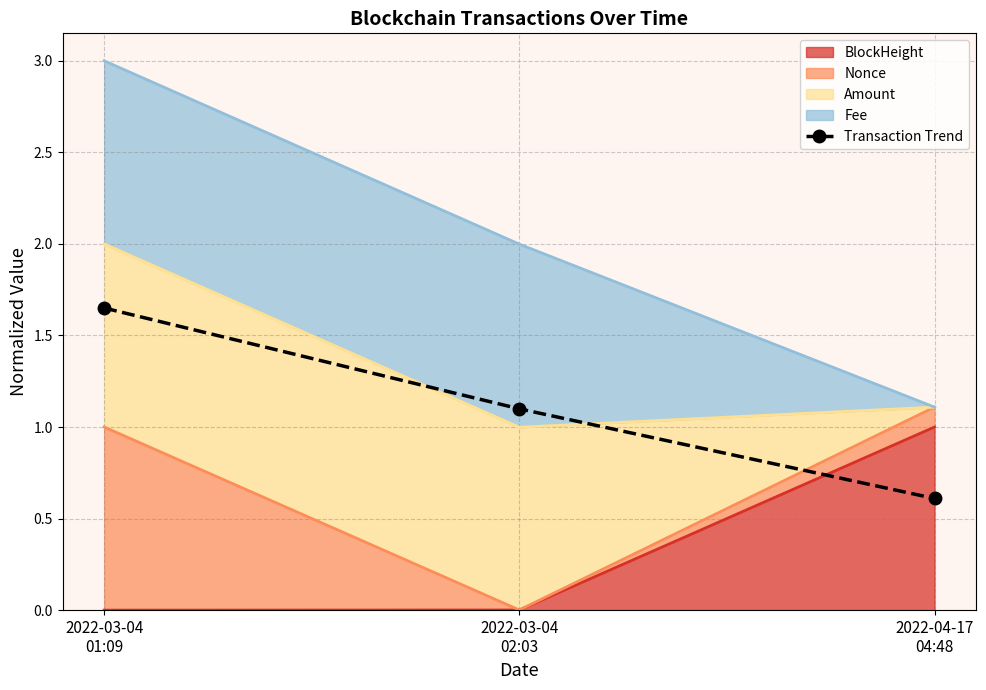

Reading left to right, what are all the values shown in this chart?

2022-03-04
01:09=1.7	2022-03-04
02:03=1.1	2022-04-17
04:48=0.6